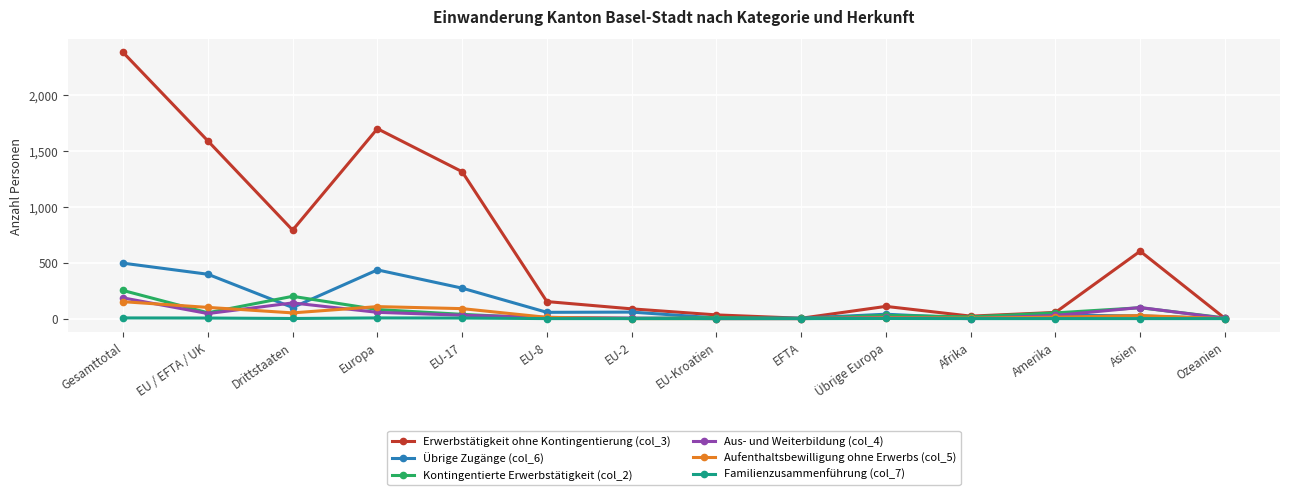

Is it true that Aus- und Weiterbildung (col_4) equals 0 at Afrika?

True